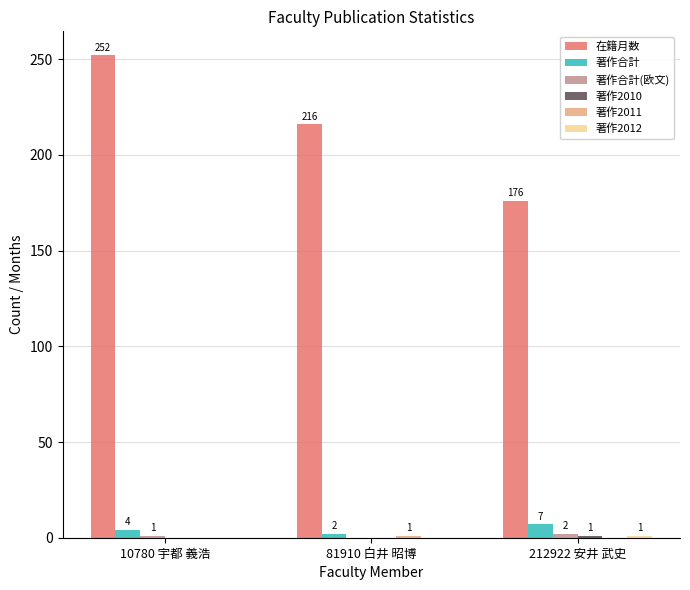

What is the greatest value displayed?

252